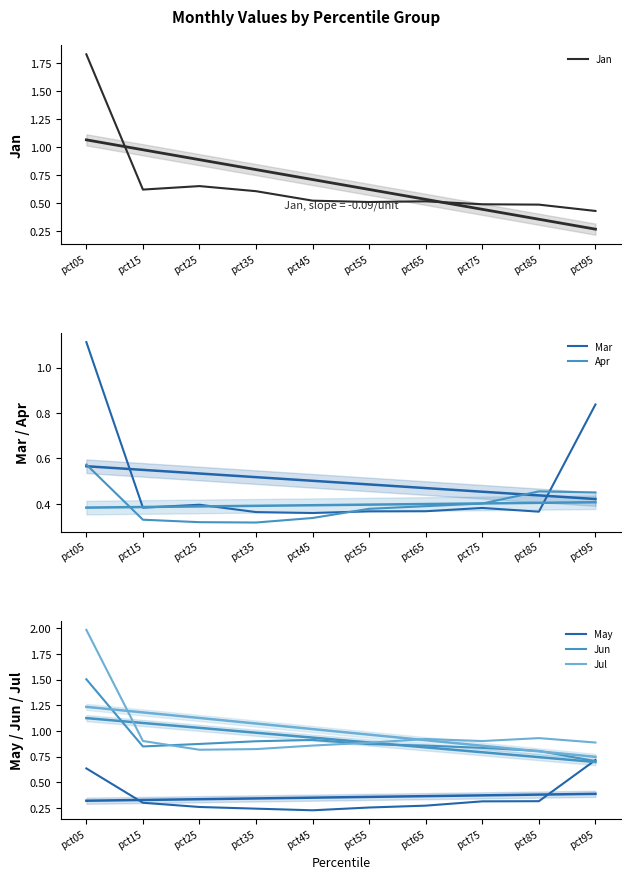

Rank the series at pct25 from lowest to highest value.

May, Apr, Mar, Jan, Jul, Jun